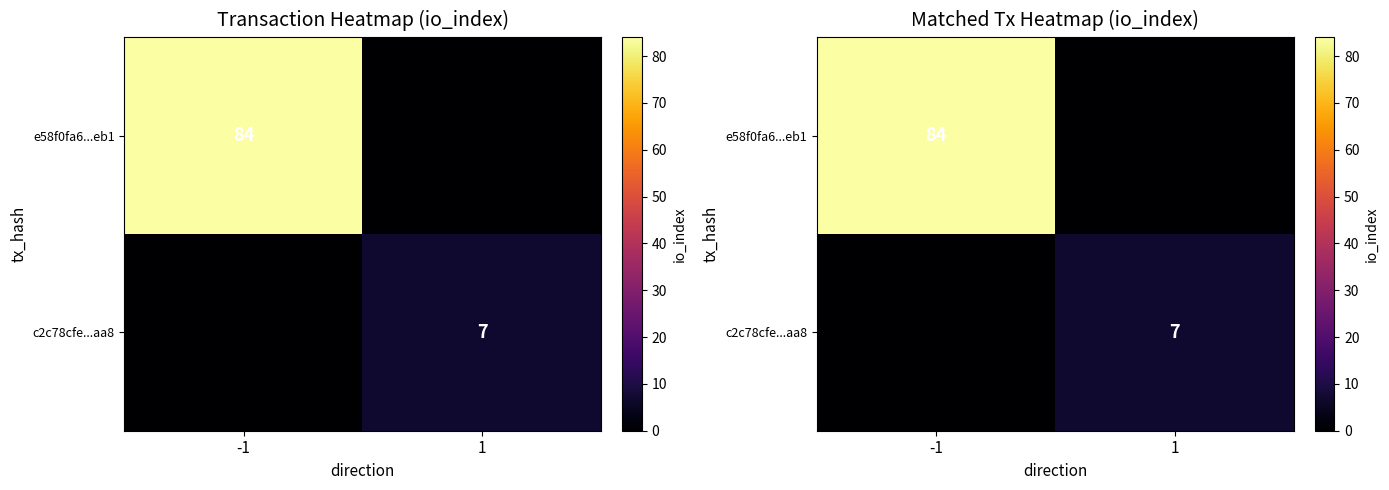

What is the total value across all series at 1?

7